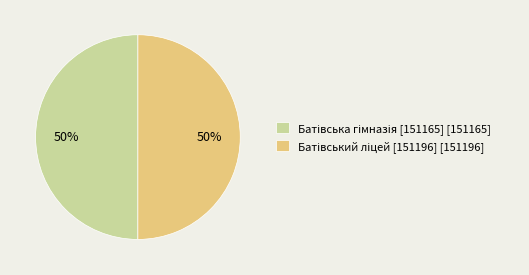

To the nearest percent, what is the average slice percentage?

50%